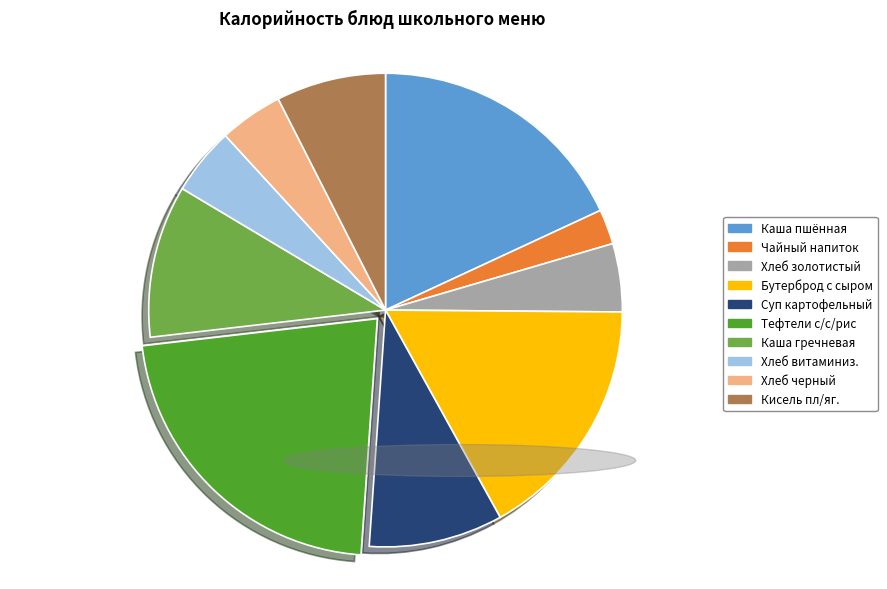

Is Хлеб черный the majority of the pie?

No